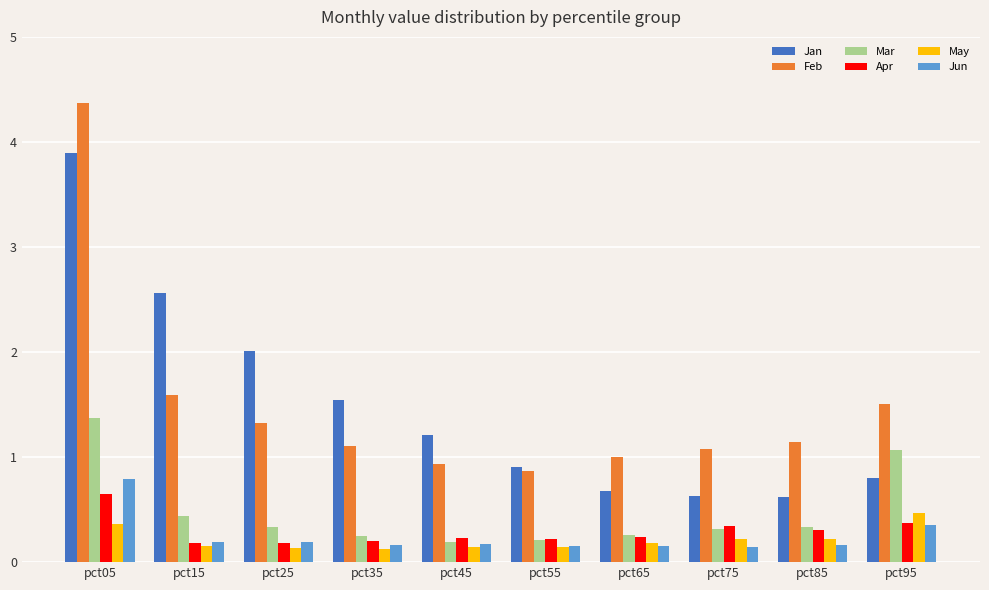

What is the sum of all Apr values?

2.9